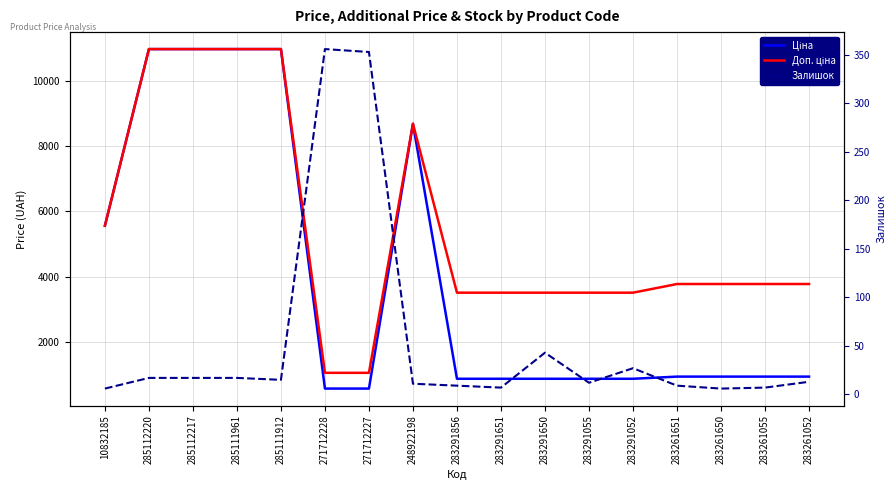

How many values in the Доп. ціна series exceed 3776?

10